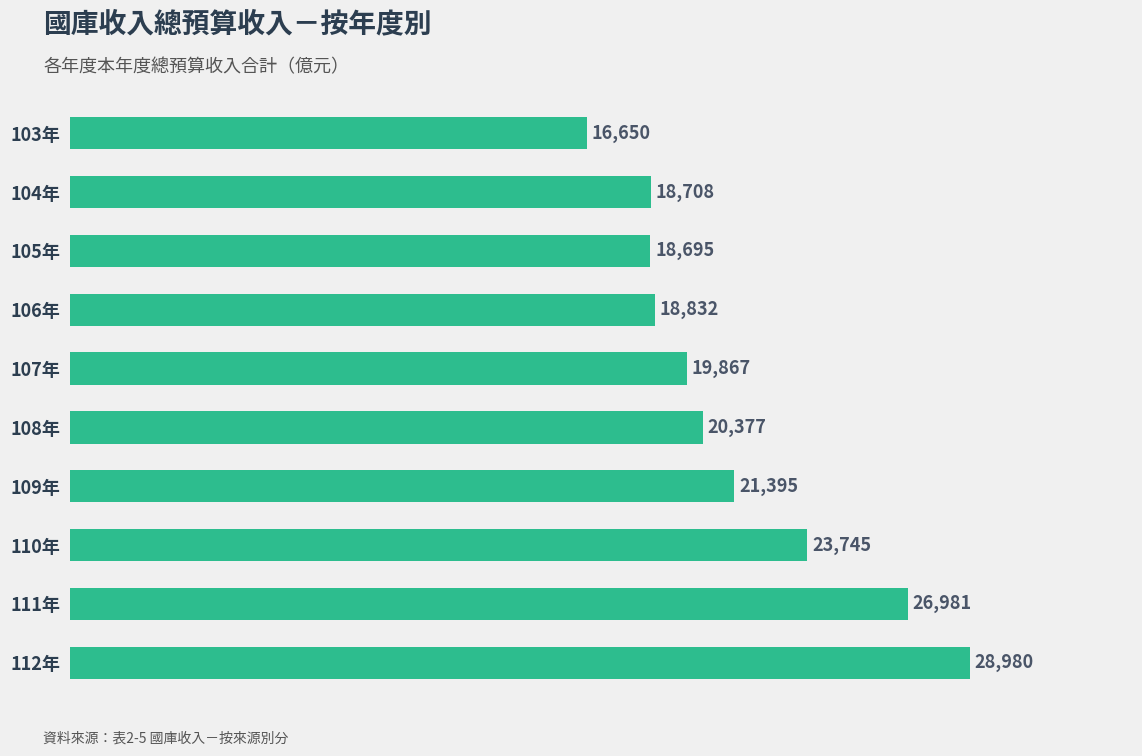

Rank the categories by value from highest to lowest.

112年, 111年, 110年, 109年, 108年, 107年, 106年, 104年, 105年, 103年